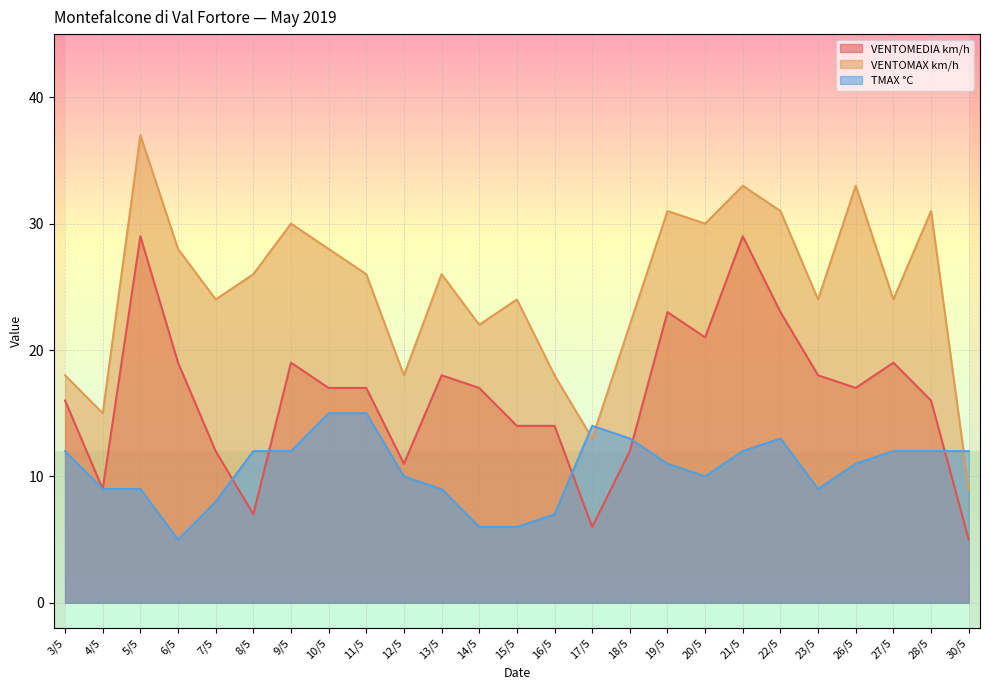

Rank the series by their average value, from highest to lowest.

VENTOMAX km/h, VENTOMEDIA km/h, TMAX °C